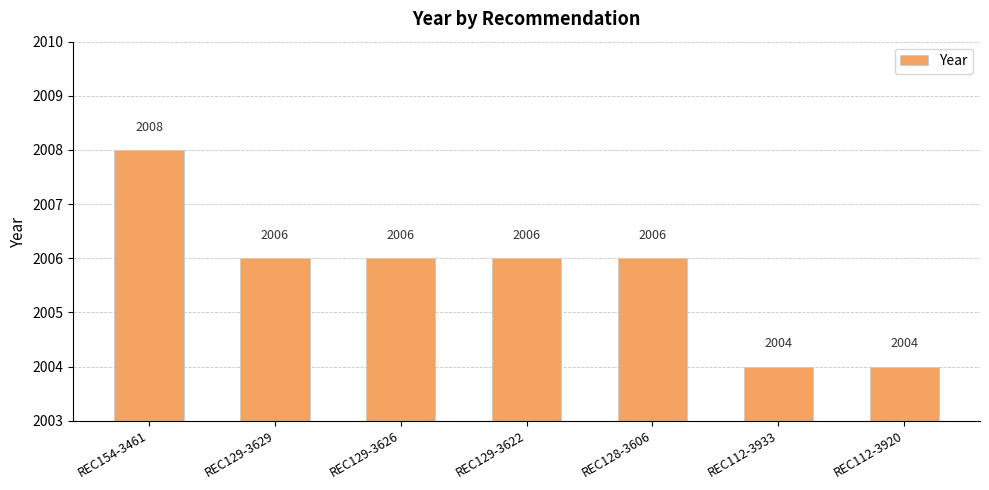

Reading right to left, extract all data points from this chart.

REC112-3920=2004	REC112-3933=2004	REC128-3606=2006	REC129-3622=2006	REC129-3626=2006	REC129-3629=2006	REC154-3461=2008